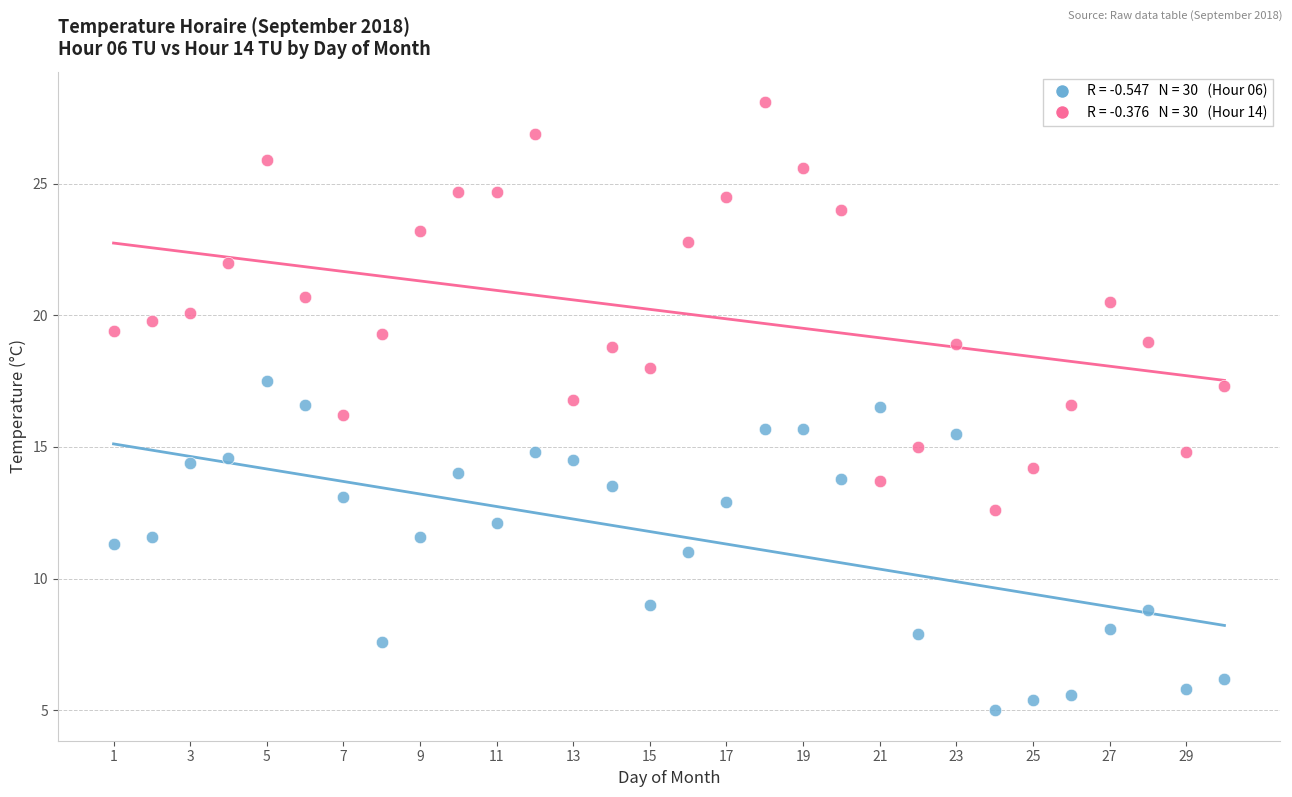

Across all data points, what is the range of X values (max minus min)?

29.0